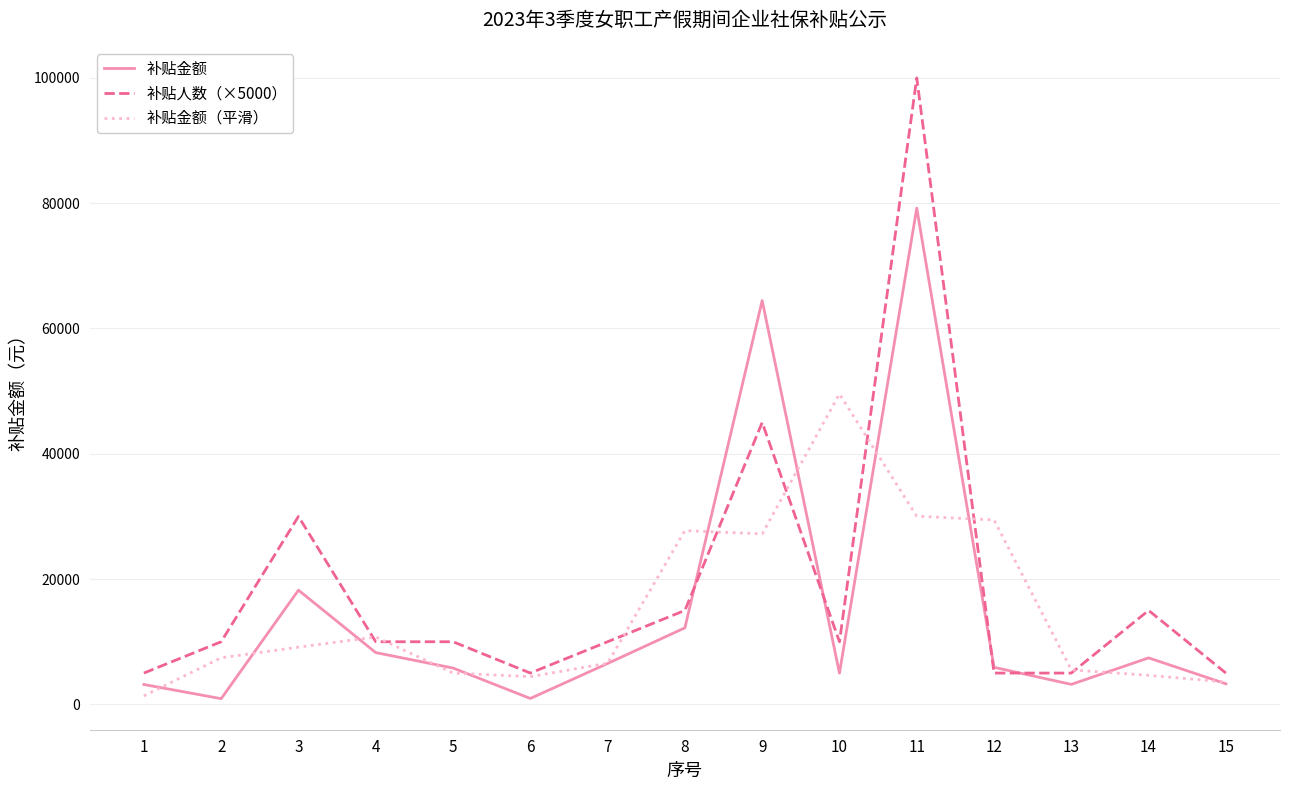

At which category is the sum across all series the highest?

11